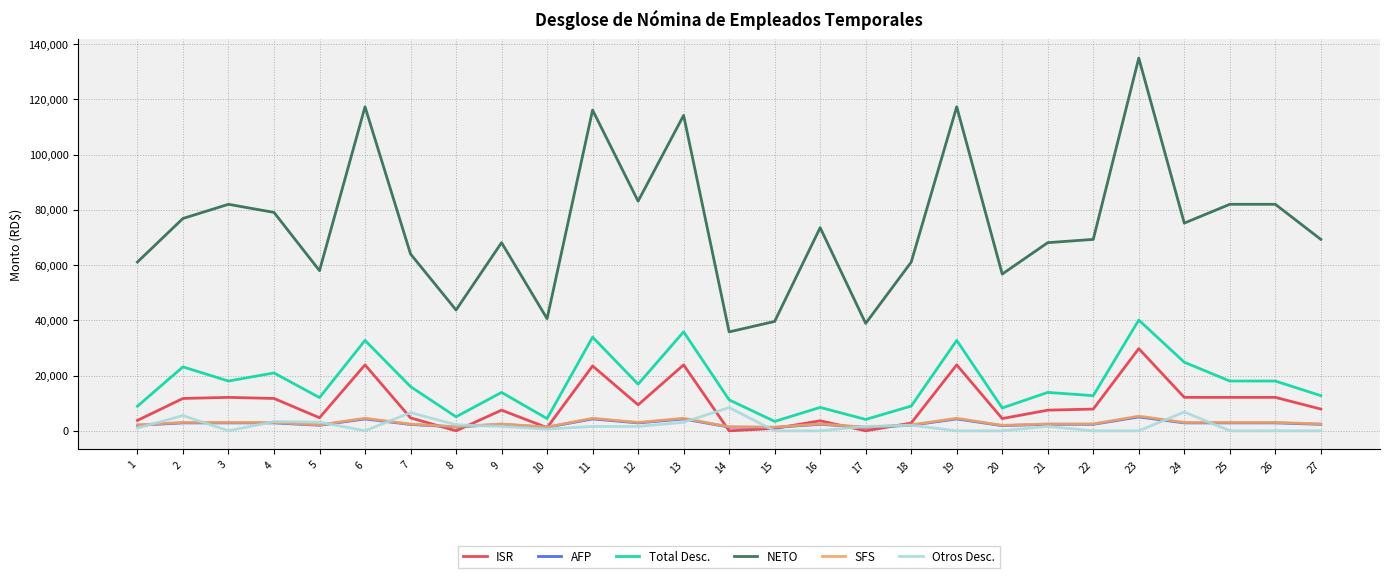

What are all the series names shown in the legend?

ISR, AFP, Total Desc., NETO, SFS, Otros Desc.